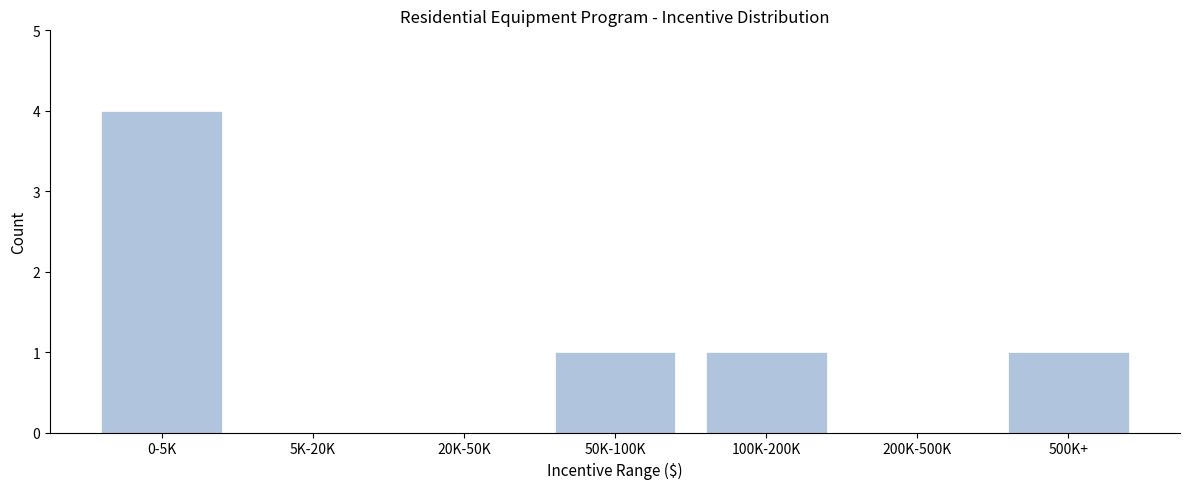

Reading left to right, list all the values displayed in this chart.

0-5K=4	5K-20K=0	20K-50K=0	50K-100K=1	100K-200K=1	200K-500K=0	500K+=1